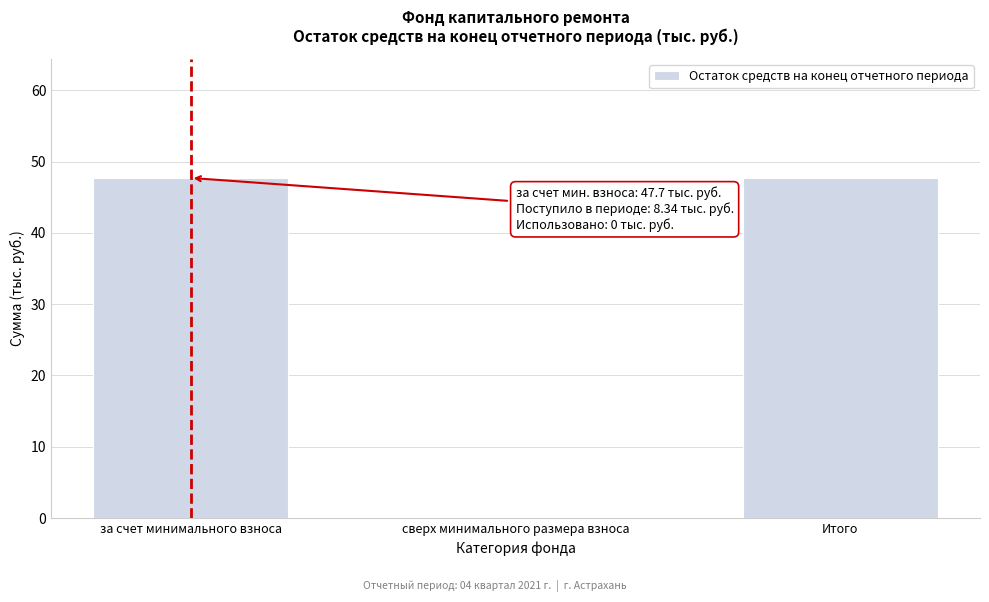

Reading left to right, what are all the values shown in this chart?

за счет минимального взноса=47.7	сверх минимального размера взноса=0.0	Итого=47.7